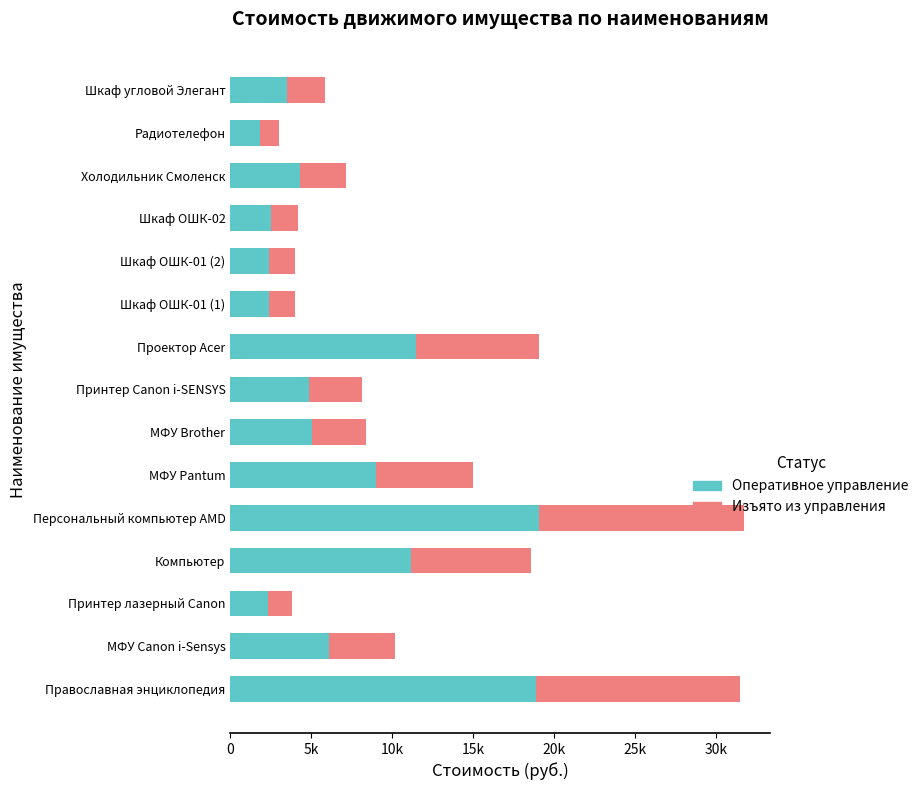

Count the number of categories in the chart.

15